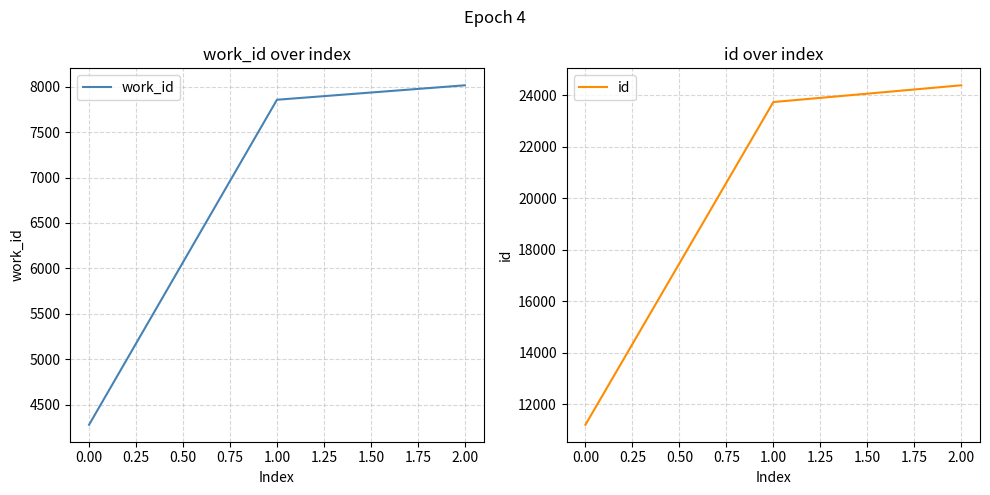

What is the difference between the work_id values at 1.00 and 0.00?

3577